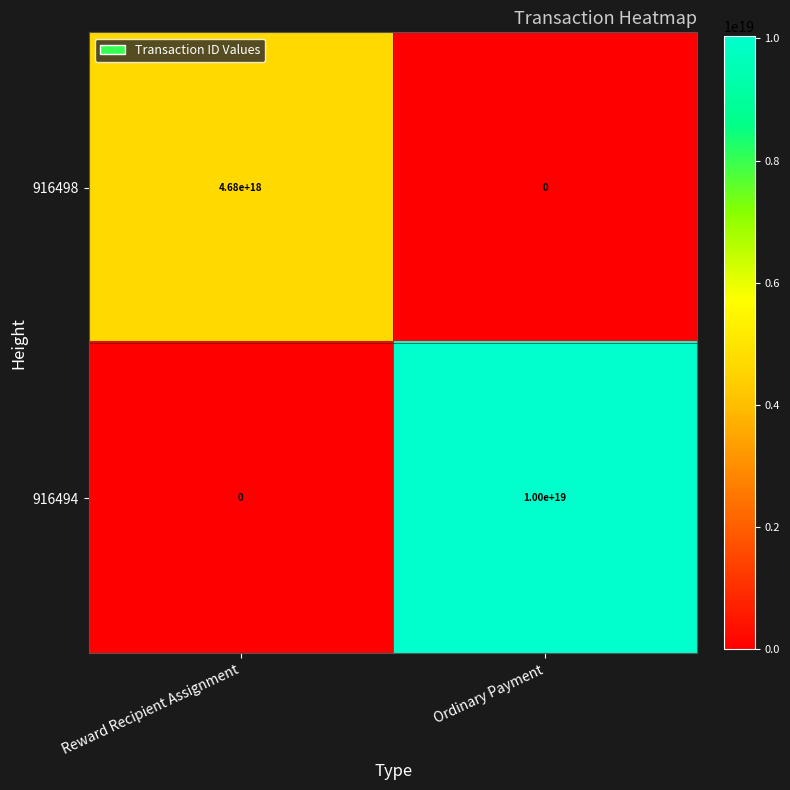

List the series in order of their peak value, lowest first.

916498, 916494